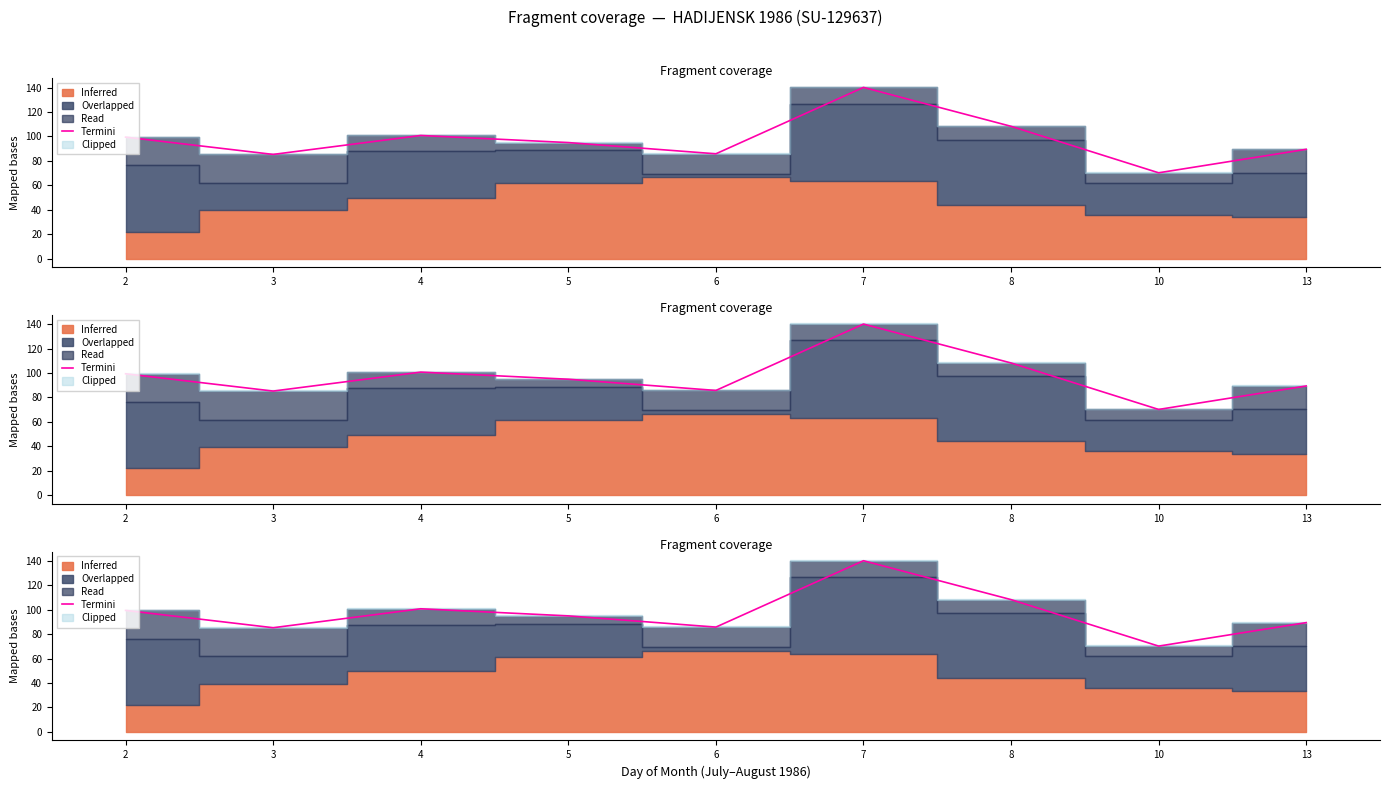

Reading left to right, extract all data points from this chart.

99.4	85.3	100.8	94.9	85.8	140.1	108.3	70.2	89.4